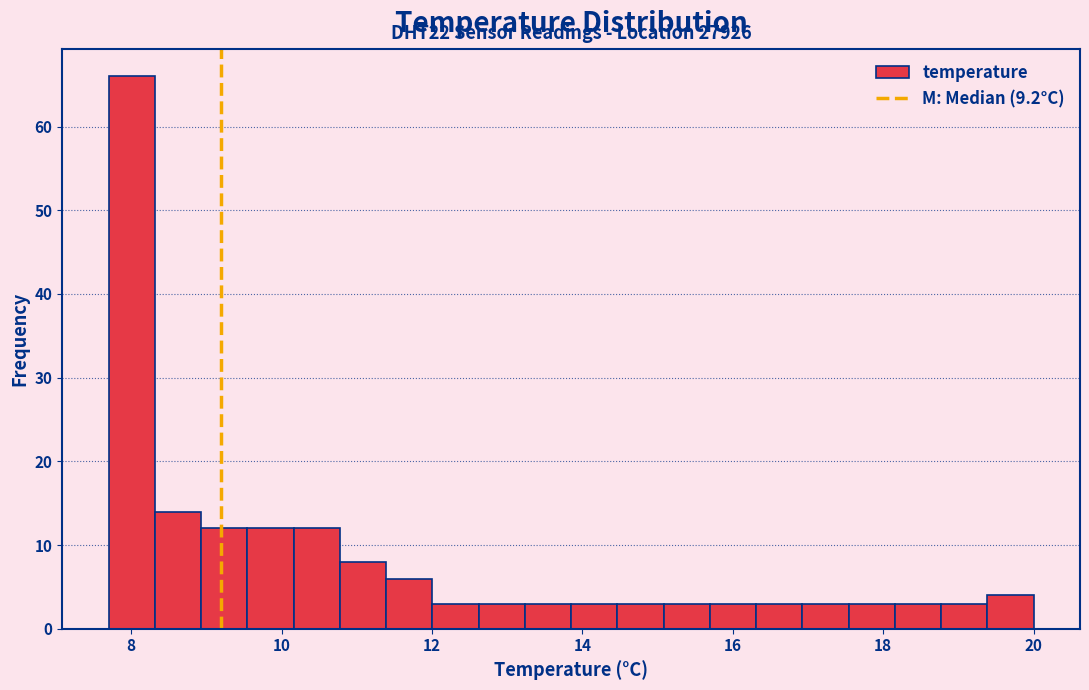

Read against the x-axis, roughly where is the centre of the tallest bar?

8.0